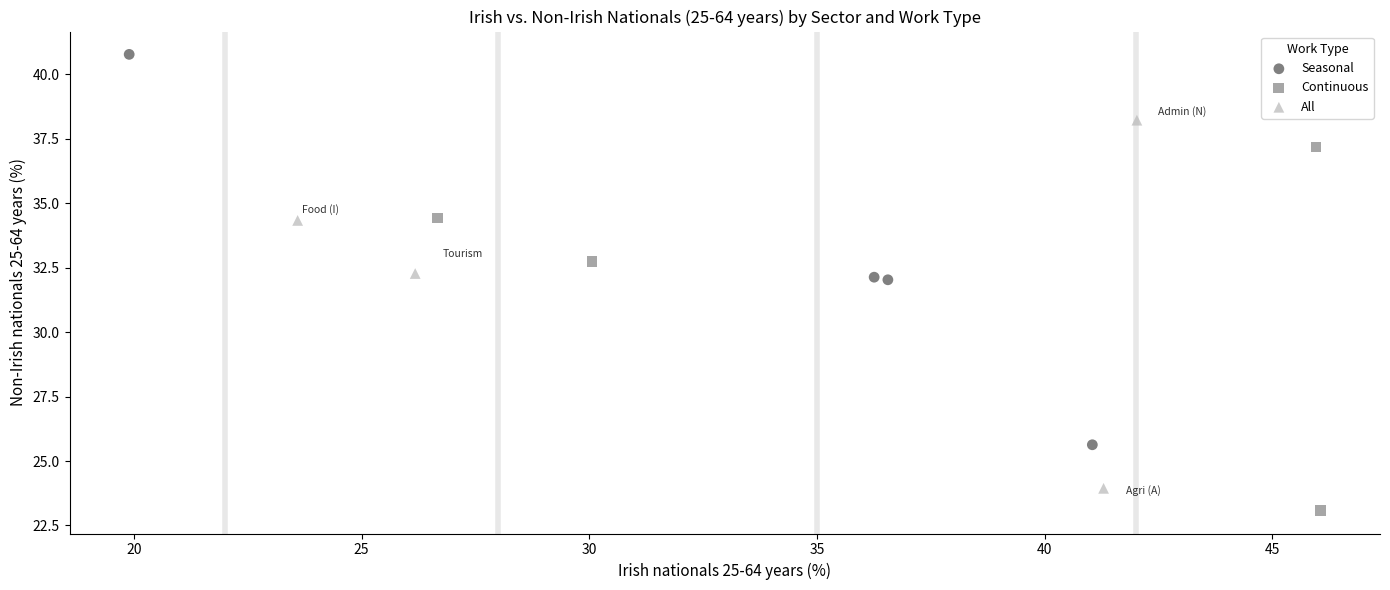

Which series contains the lowest Y value?

Continuous